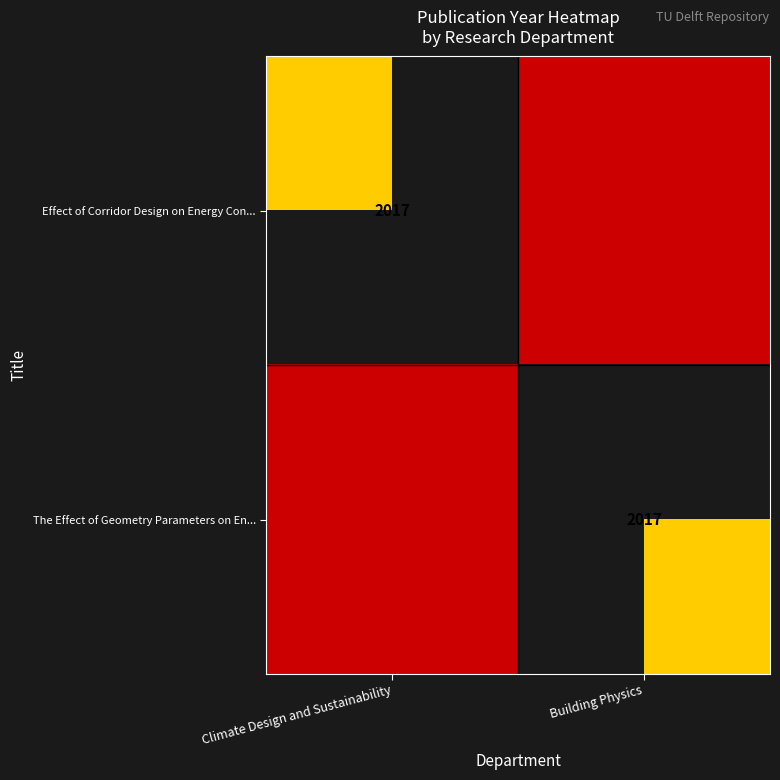

Between Climate Design and Sustainability and Building Physics, which is larger?

Building Physics